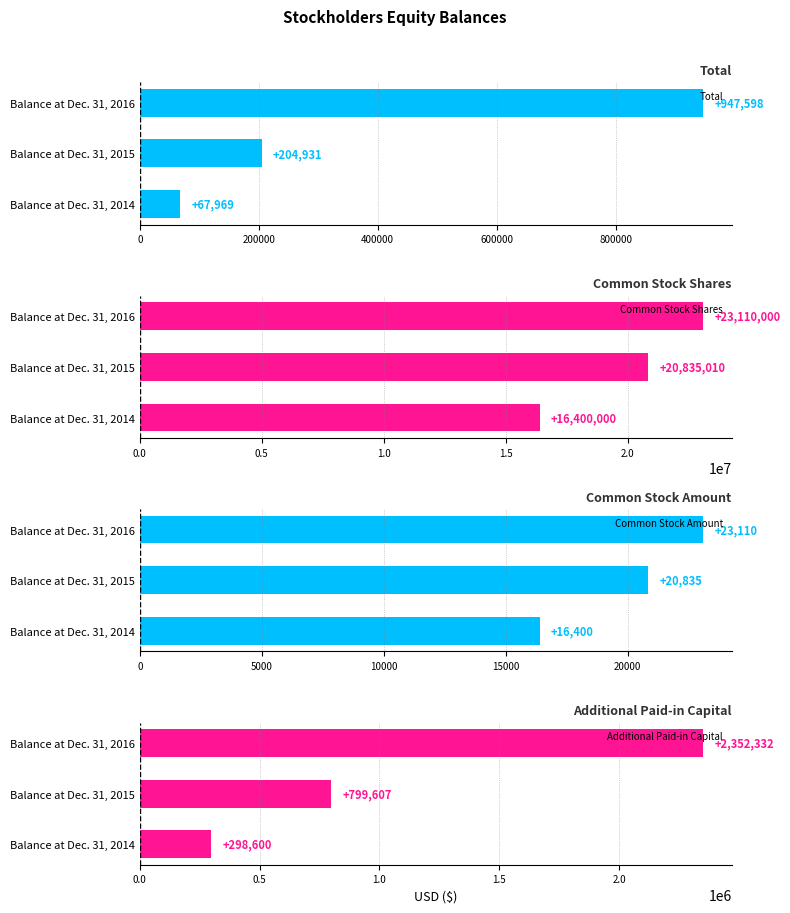

What is the minimum value for Total?

67969